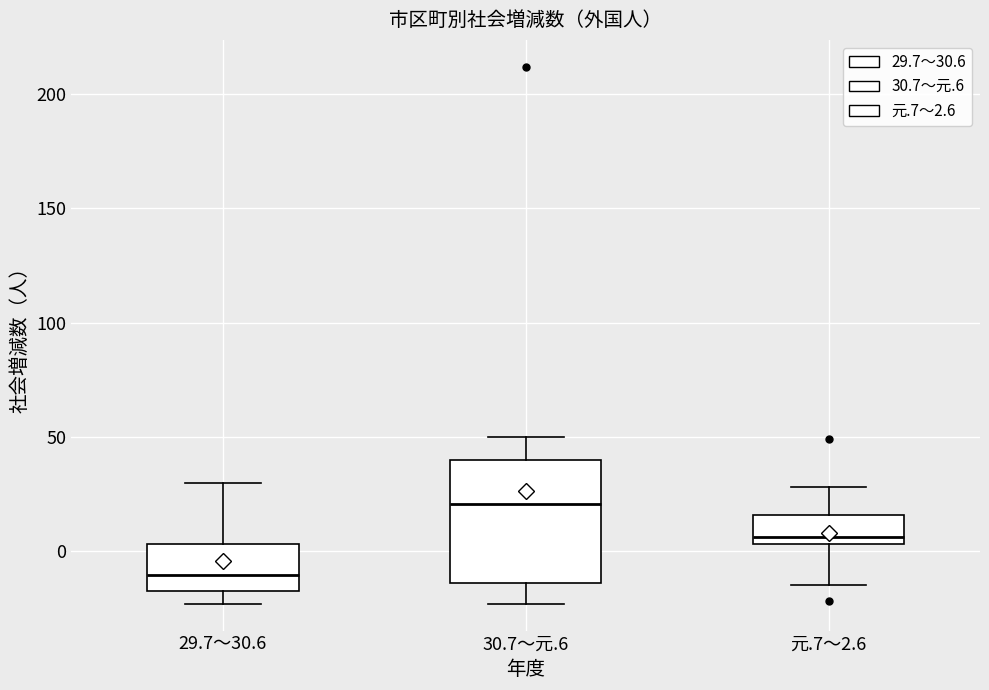

Which box has the highest median line?

30.7～元.6